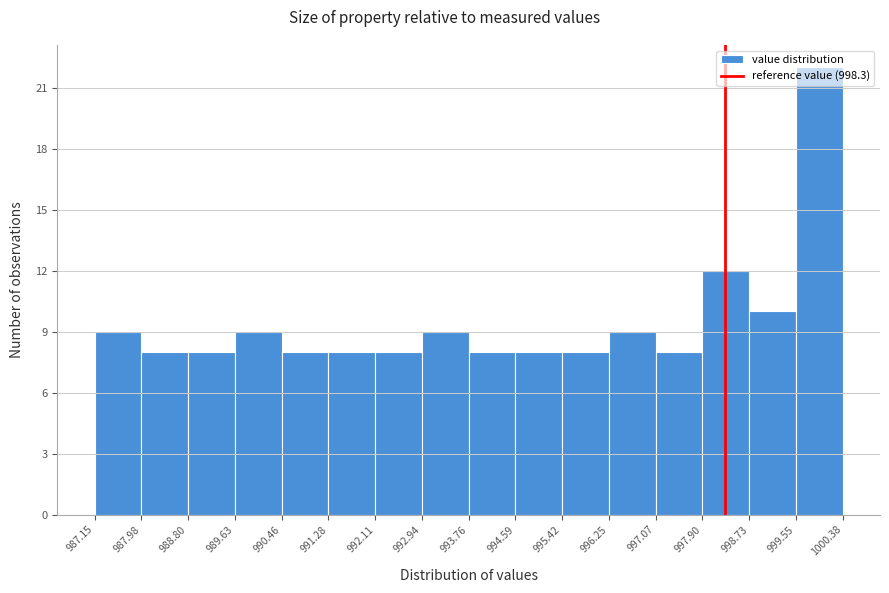

What is the height of the bar covering 995.42 to 996.25 on the x-axis? The values are not printed on the chart, so give them approximately, as read against the axis.

8